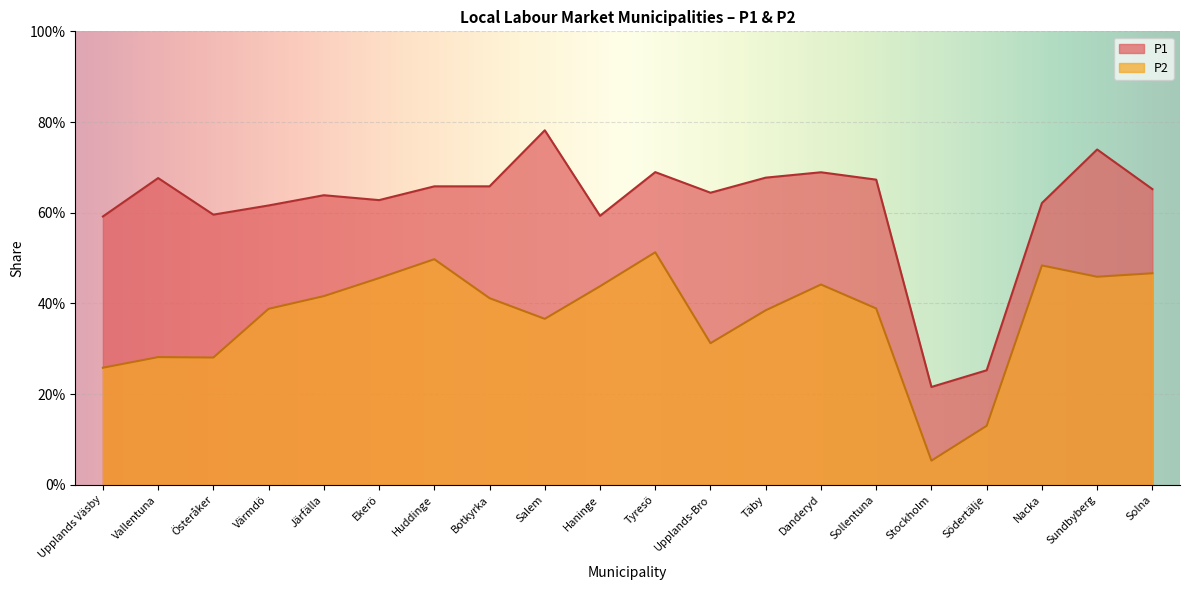

The P2 series shows 0.4 at Täby. True or false?

True